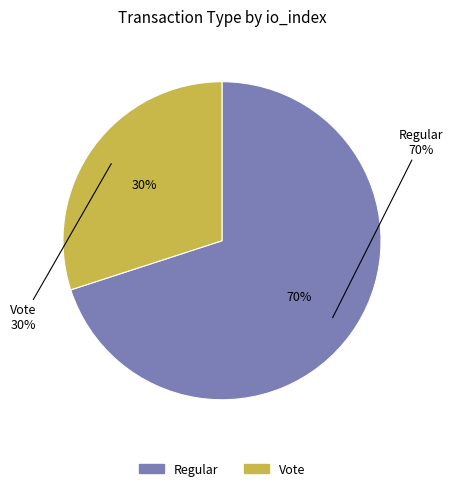

Count the number of slices in the pie.

2